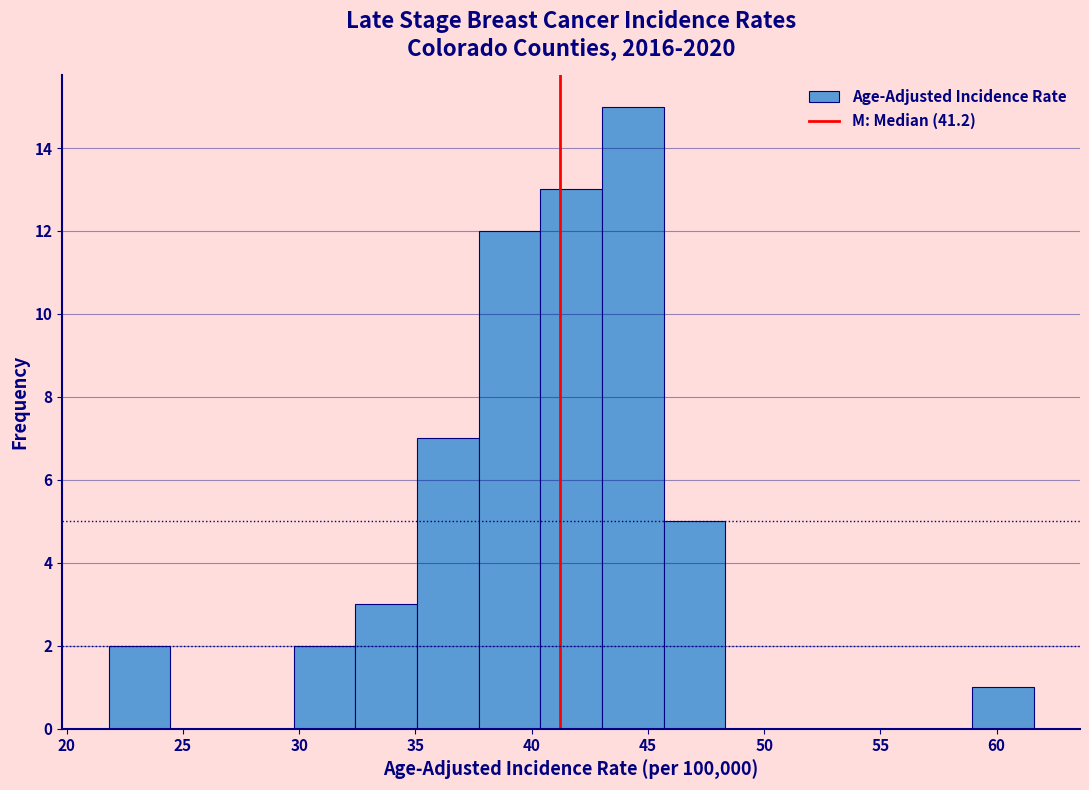

Reading left to right, transcribe this chart: for each bar, give the range it covers on the x-axis and its height. Neither the bar edges nor the heights are printed on the chart, so give them approximately, as read against the axes.

22.0 to 24.5: 2
24.5 to 27.0: 0
27.0 to 30.0: 0
30.0 to 32.5: 2
32.5 to 35.0: 3
35.0 to 37.5: 7
37.5 to 40.5: 12
40.5 to 43.0: 13
43.0 to 45.5: 15
45.5 to 48.5: 5
48.5 to 51.0: 0
51.0 to 53.5: 0
53.5 to 56.5: 0
56.5 to 59.0: 0
59.0 to 61.5: 1